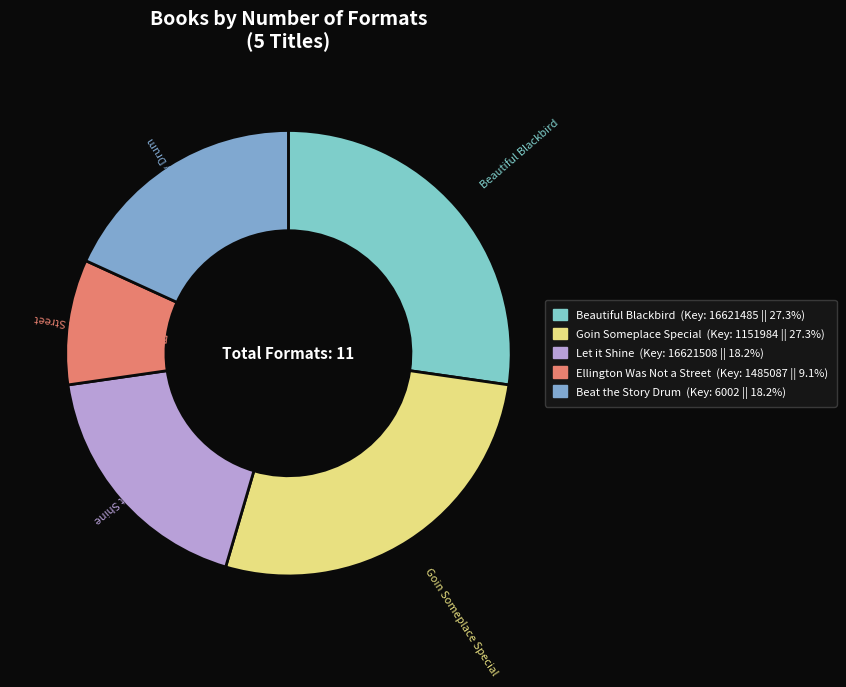

What is the ratio of the value at Ellington Was Not a Street to the value at Beautiful Blackbird?

0.3